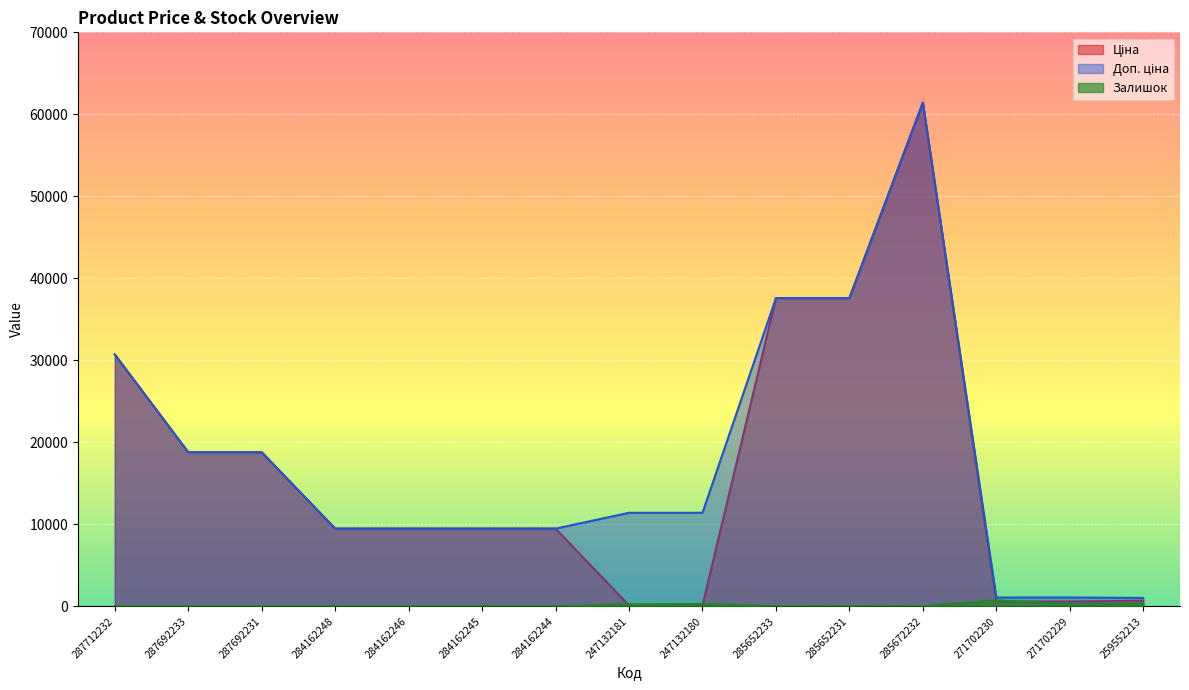

What position from the right is 285672232?

4